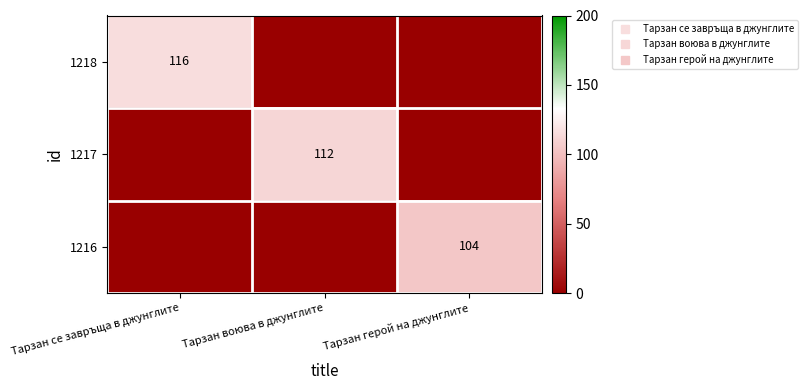

List the series in order of their overall mean, highest first.

1218, 1217, 1216